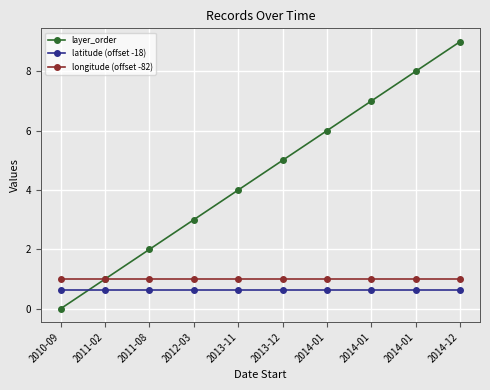

The longitude (offset -82) series shows 1.0 at 2014-01. True or false?

True